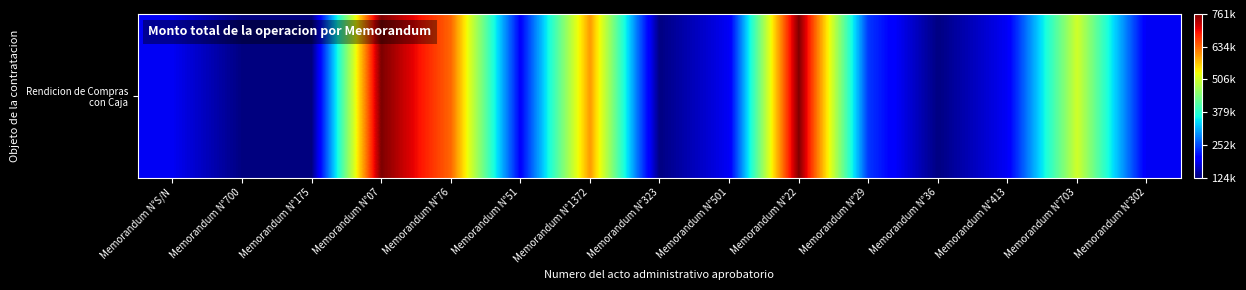

Read the value at Memorandum N°413, to the nearest 10.

192340